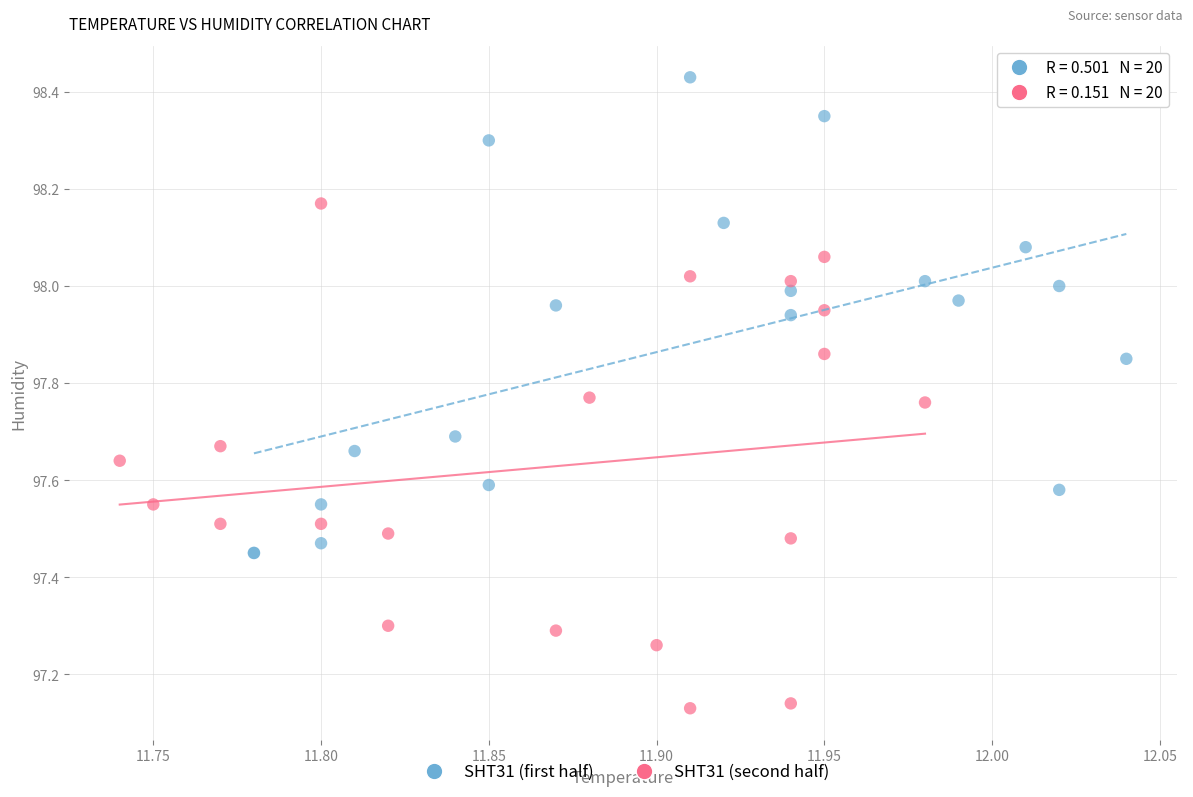

Which series reaches the minimum Y coordinate?

SHT31 (second half)